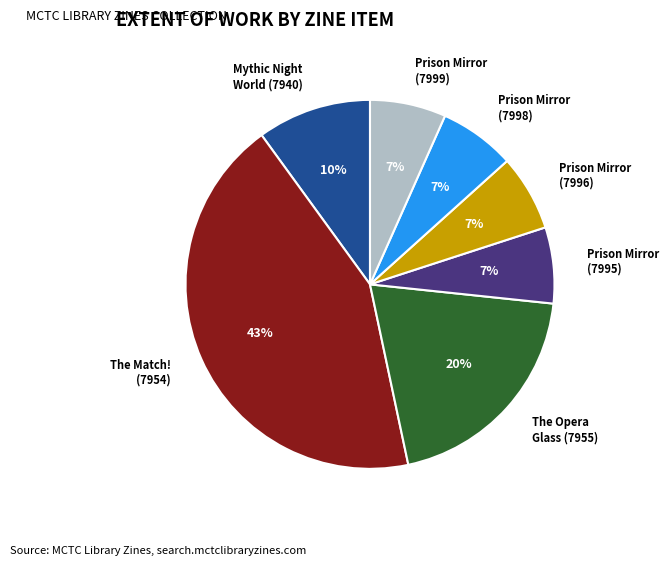

Which category has the biggest portion of the pie?

The Match! (7954)